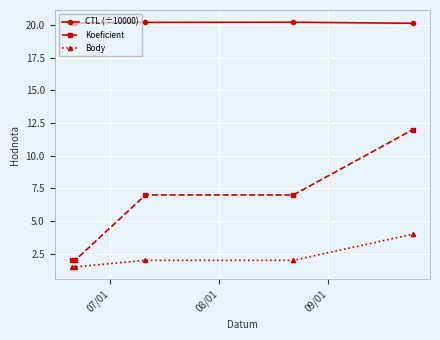

True or false: CTL (÷10000) has more than 2 points higher than both neighbors.

False